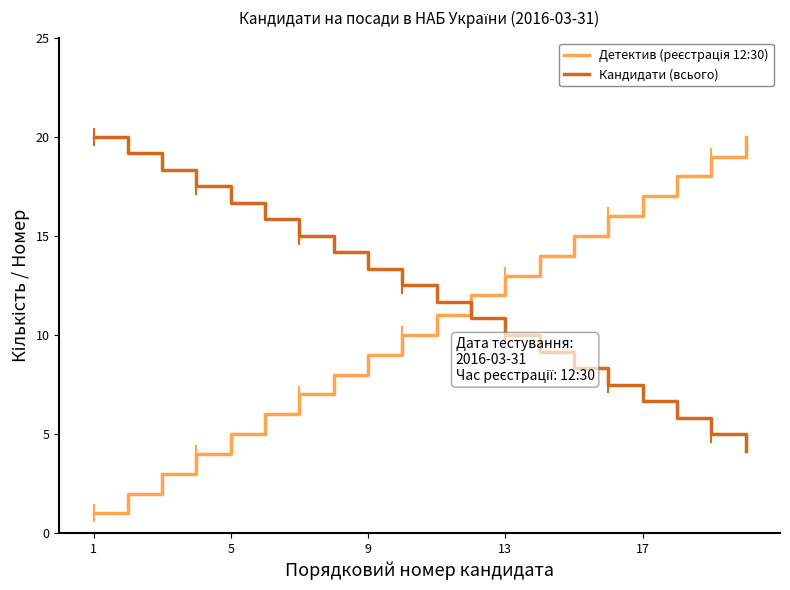

What is the difference between the maximum and minimum values in the Кандидати (всього) series?

15.8